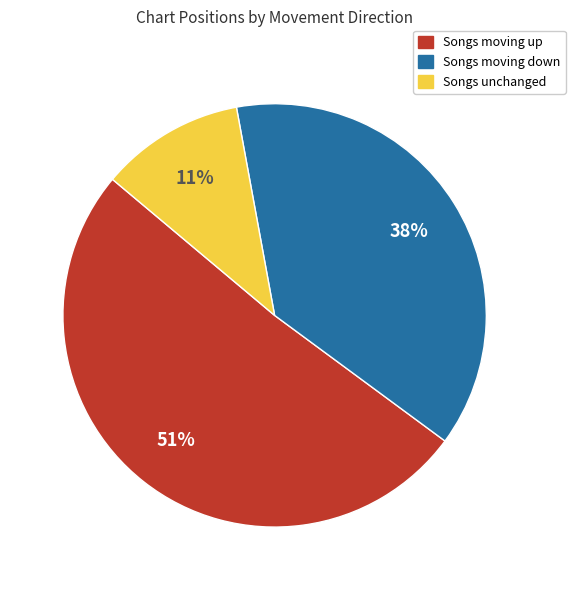

Is there a majority slice in this chart?

Yes